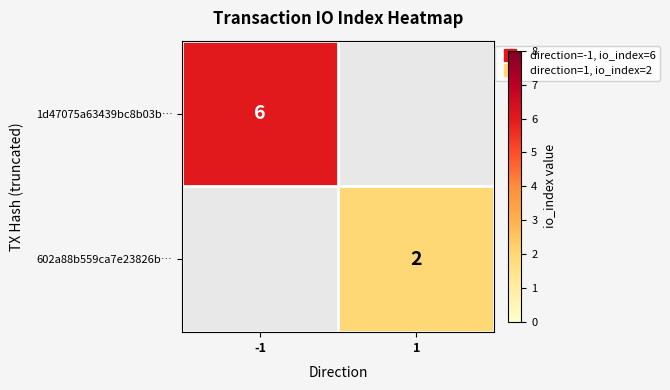

Which series has the largest range (max minus min)?

1d47075a63439bc8b03b…